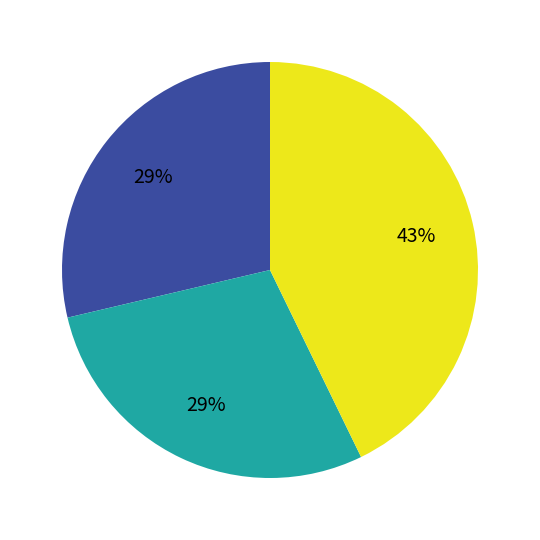

Is there any slice that represents more than half of the pie?

No